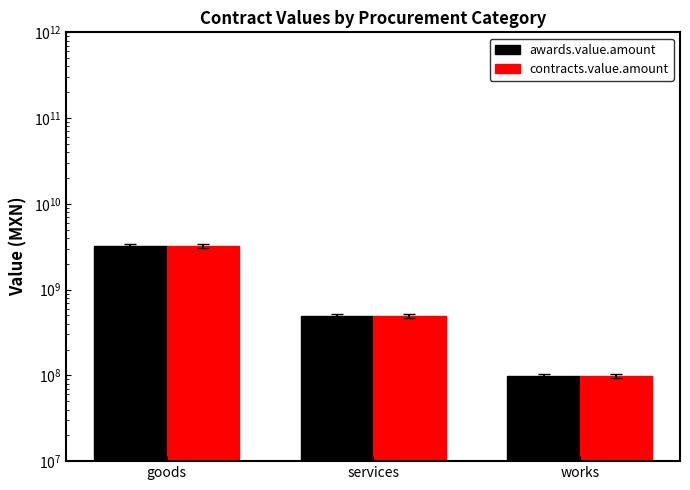

How many categories are shown in the chart?

3